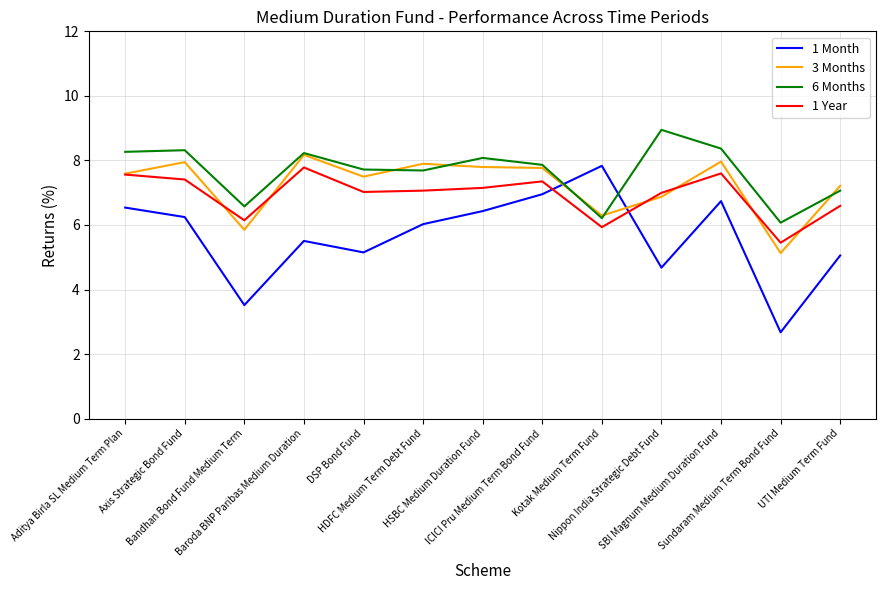

At which category is the sum across all series the highest?

SBI Magnum Medium Duration Fund